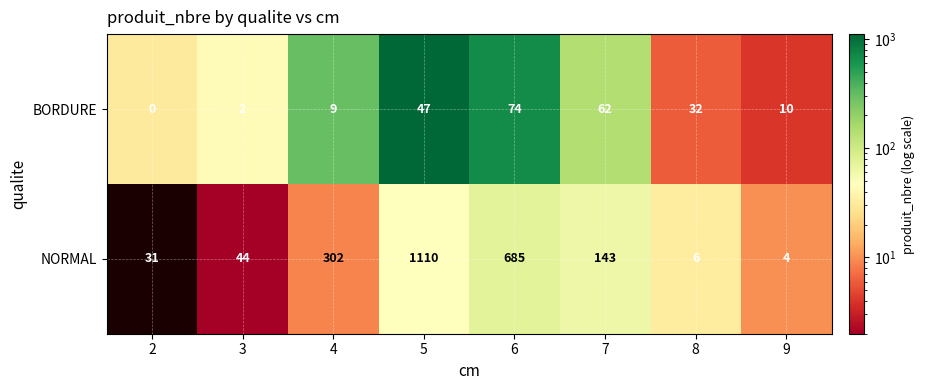

What is the average value of the BORDURE series?

30